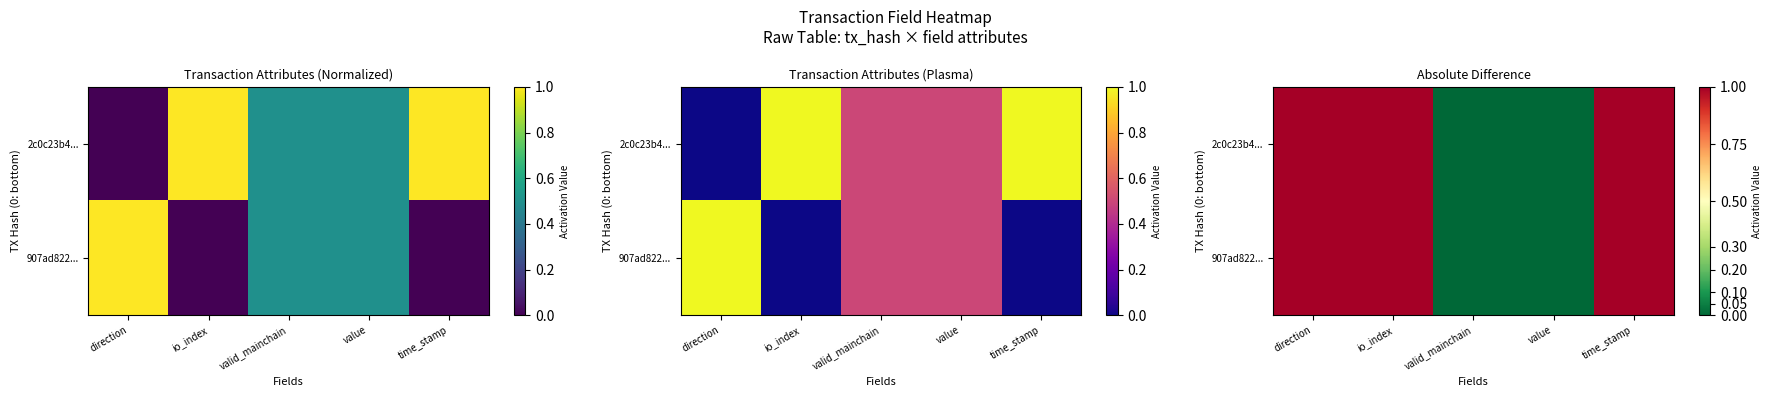

At value, list the series in order from largest to smallest.

2c0c23b4..., 907ad822...